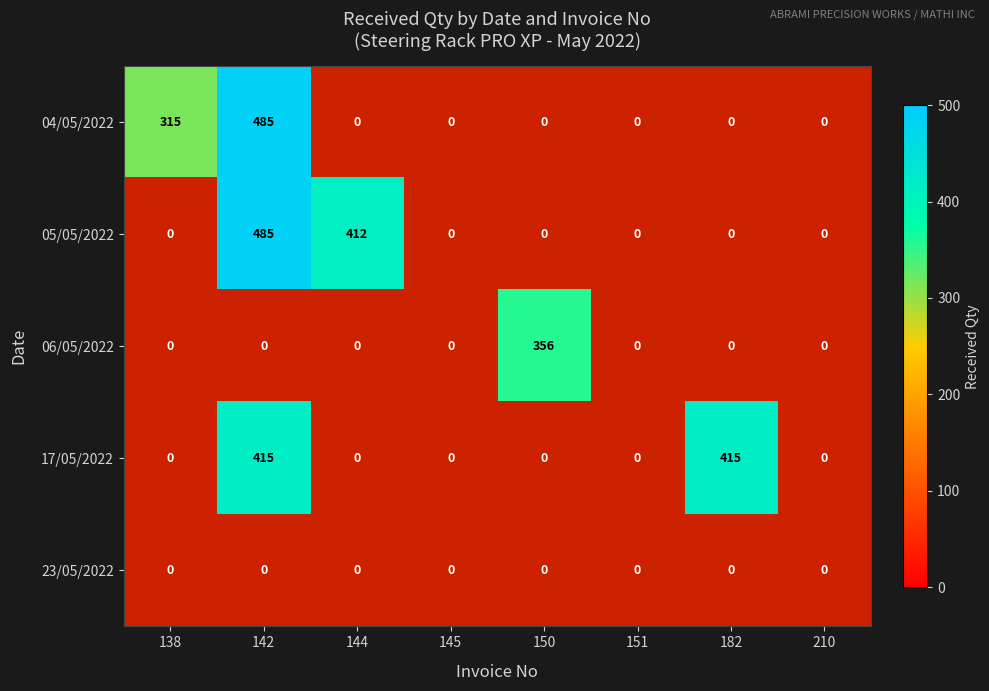

What is the maximum value shown in the chart?

485.0